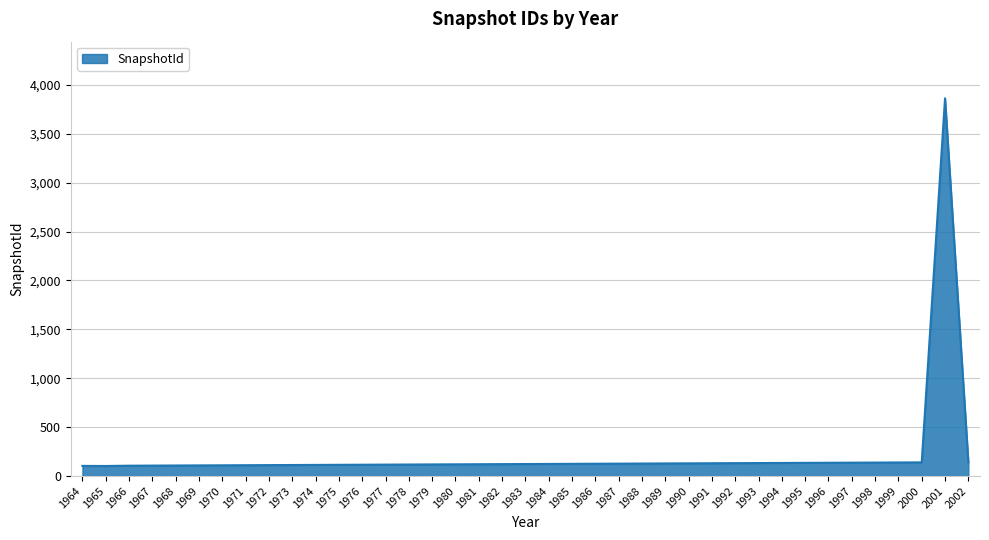

The value at 1988 is 128. True or false?

True